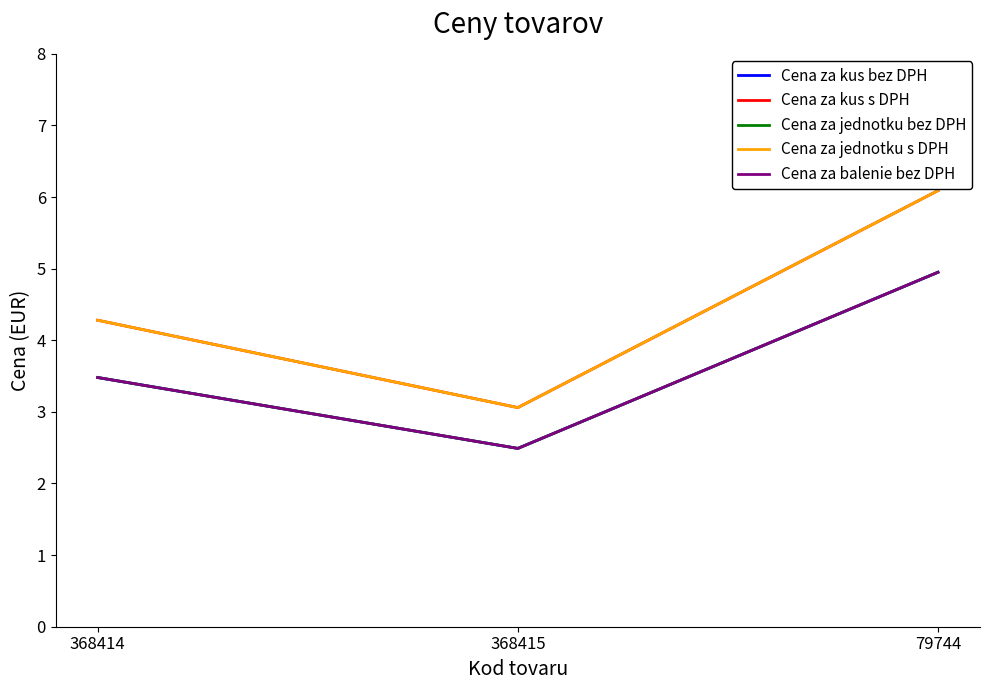

Reading left to right, extract all data points from this chart.

Cena za kus bez DPH: 368414=3.5	368415=2.5	79744=5.0
Cena za kus s DPH: 368414=4.3	368415=3.1	79744=6.1
Cena za jednotku bez DPH: 368414=3.5	368415=2.5	79744=5.0
Cena za jednotku s DPH: 368414=4.3	368415=3.1	79744=6.1
Cena za balenie bez DPH: 368414=3.5	368415=2.5	79744=5.0